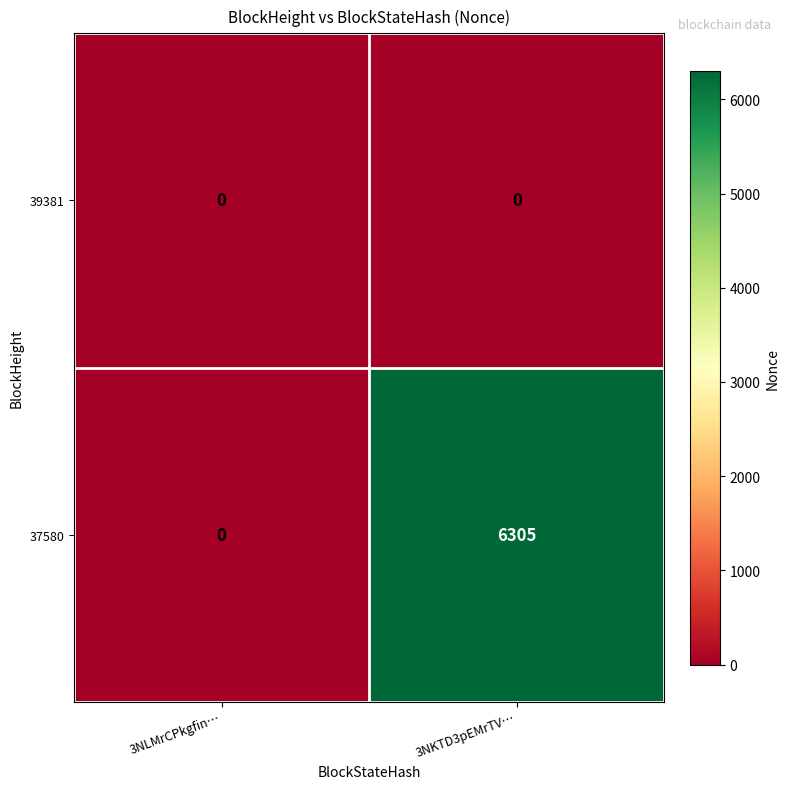

What is the difference between the highest and lowest values at 3NKTD3pEMrTV…?

6305